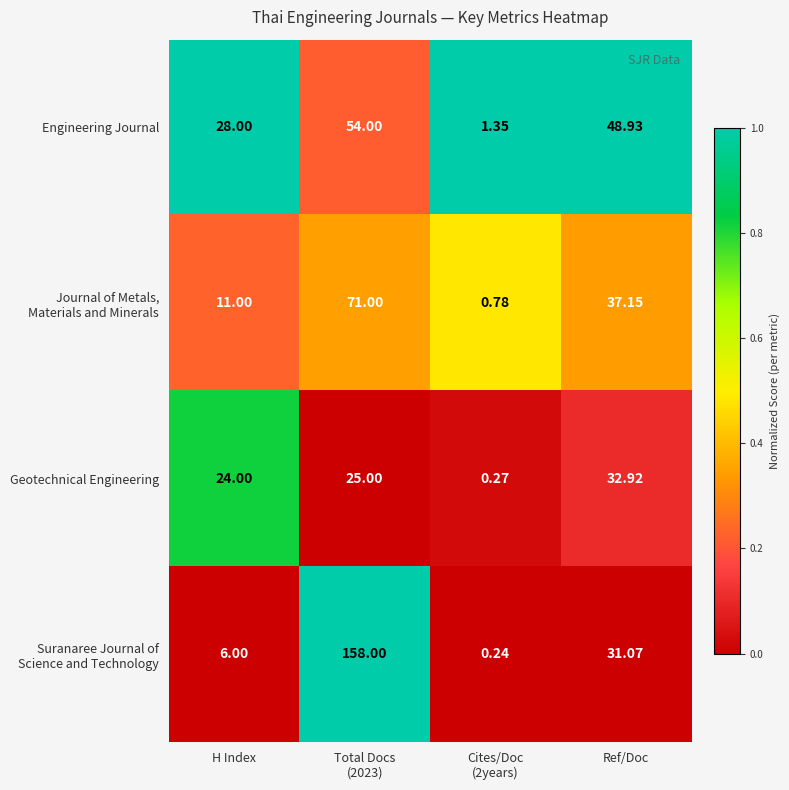

At how many categories does at least one series exceed 0?

4